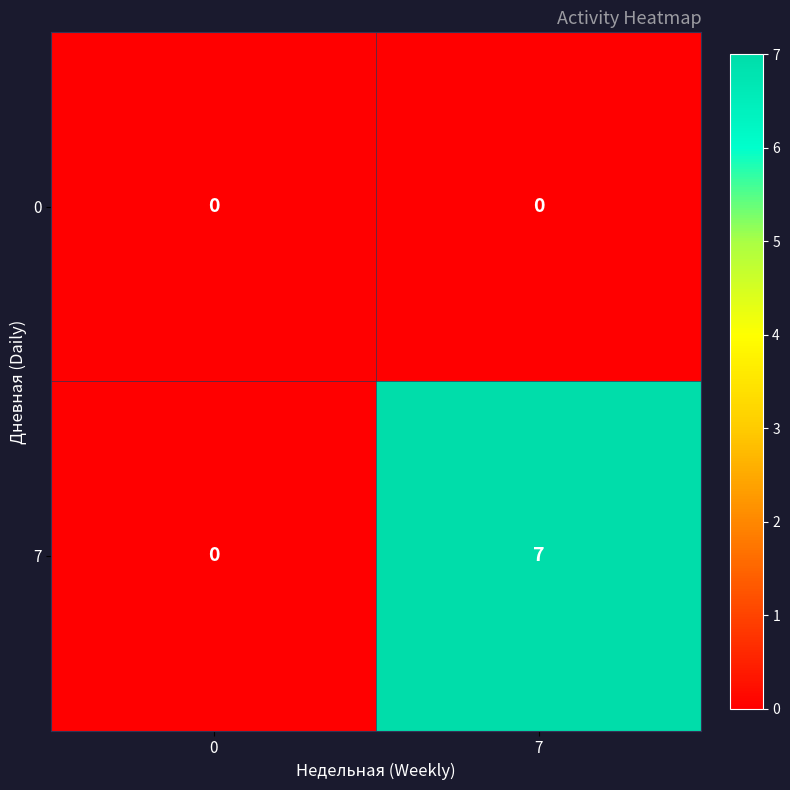

List the series in order of their peak value, lowest first.

0, 7